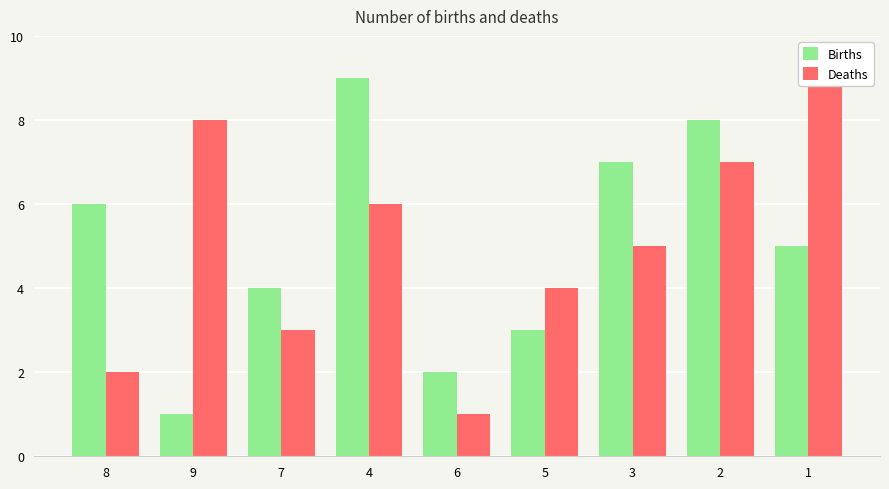

Is it true that Deaths equals 11 at 9?

False